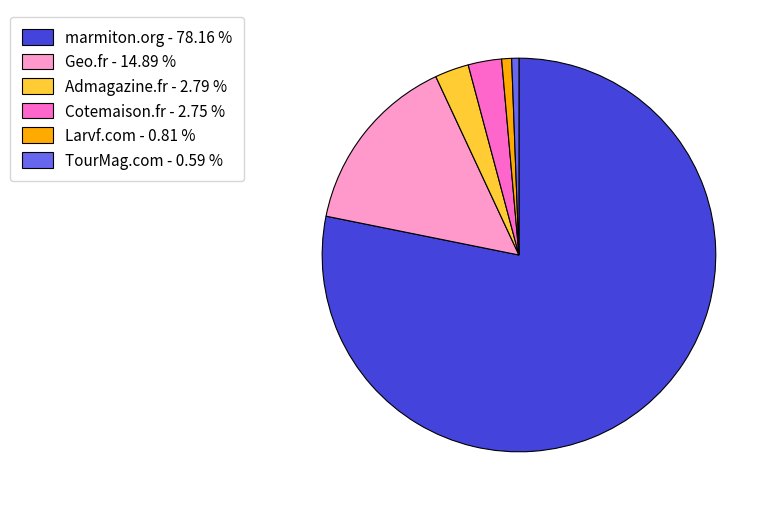

Is there any slice that represents more than half of the pie?

Yes